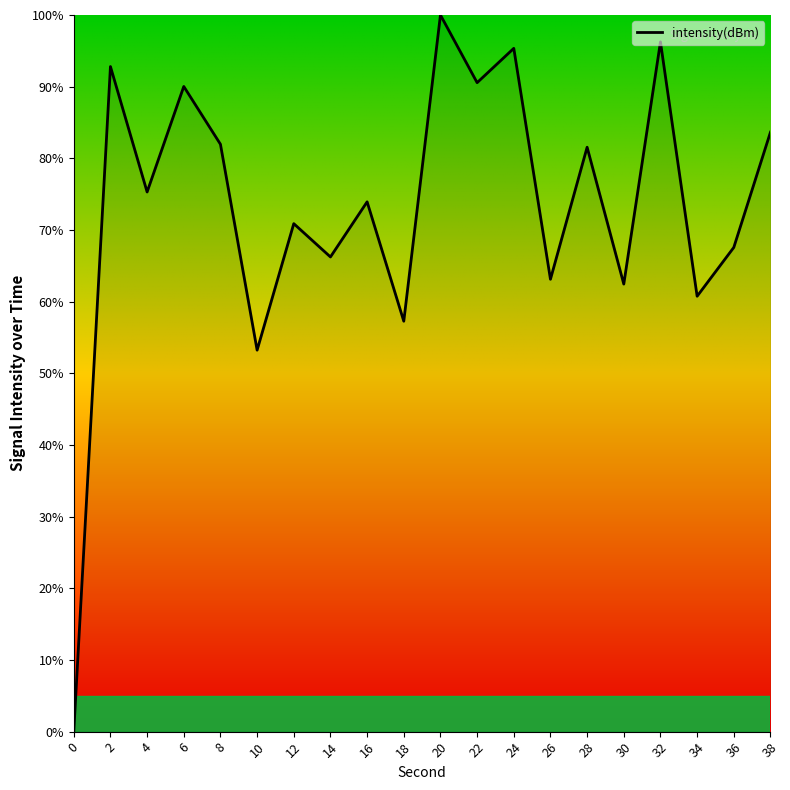

Reading left to right, what are all the values shown in this chart?

0=0.0	2=92.8	4=75.3	6=90.0	8=82.0	10=53.2	12=70.9	14=66.2	16=73.9	18=57.3	20=100.0	22=90.6	24=95.3	26=63.1	28=81.5	30=62.5	32=96.2	34=60.8	36=67.6	38=83.7